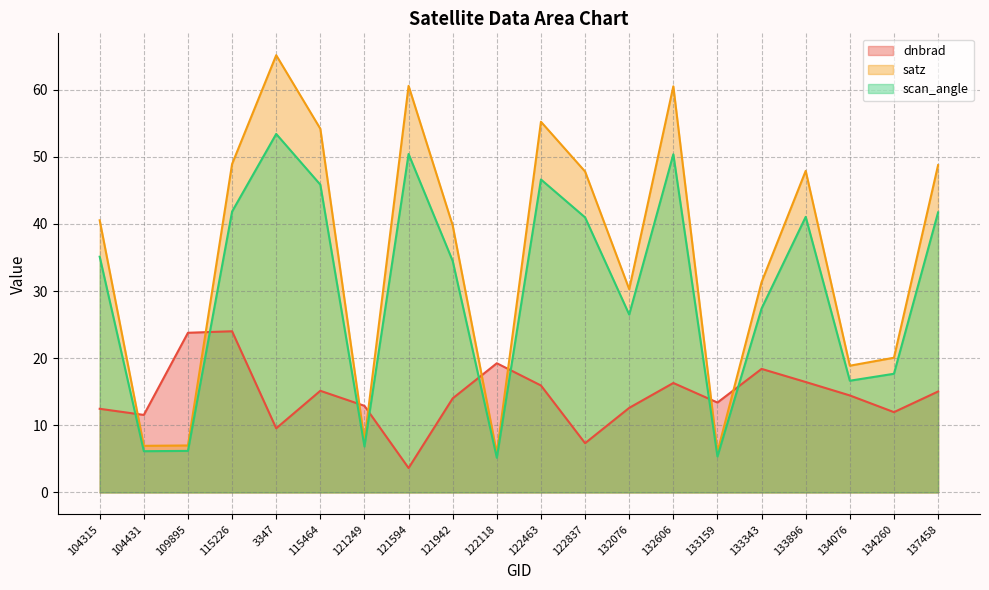

What is the label of the 16th point from the right?

3347